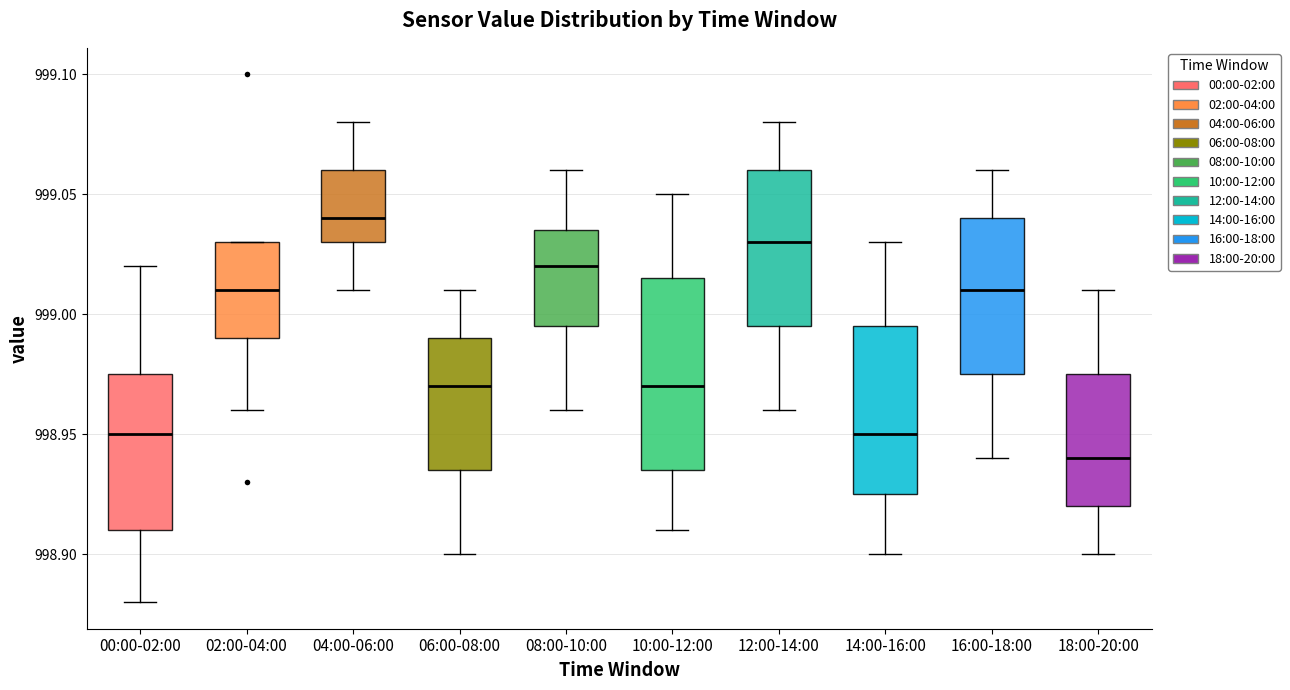

Which box is the tallest, from its lower edge to its upper edge?

10:00-12:00